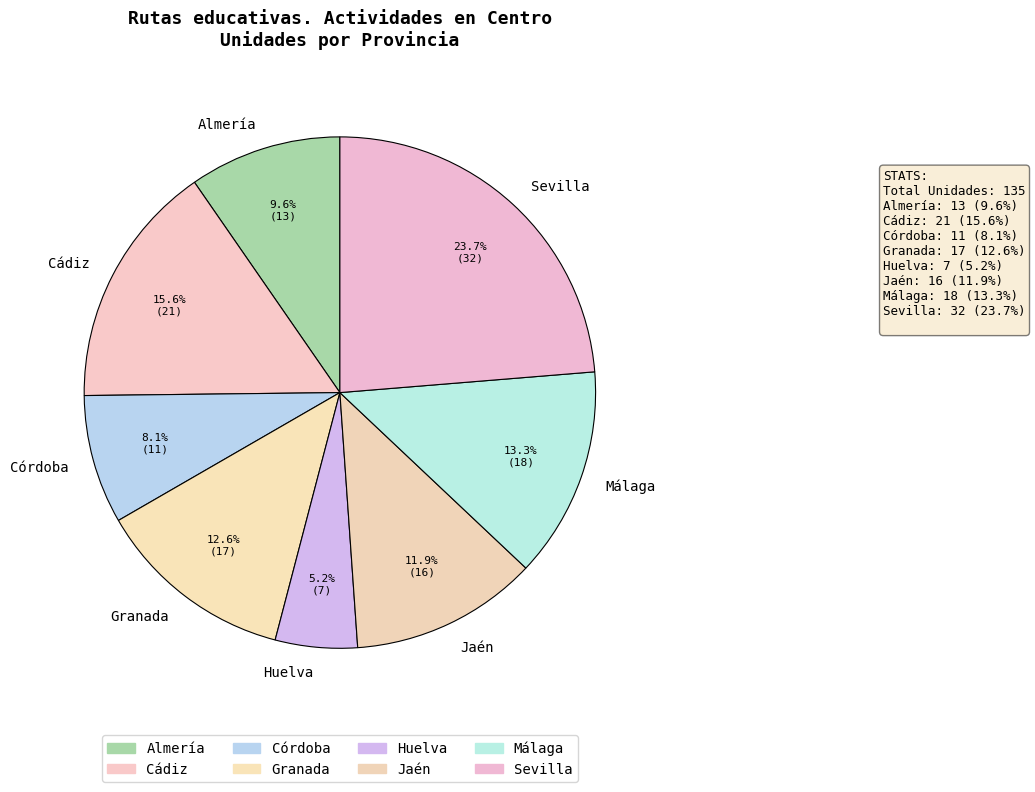

Between Jaén and Huelva, which is larger?

Jaén